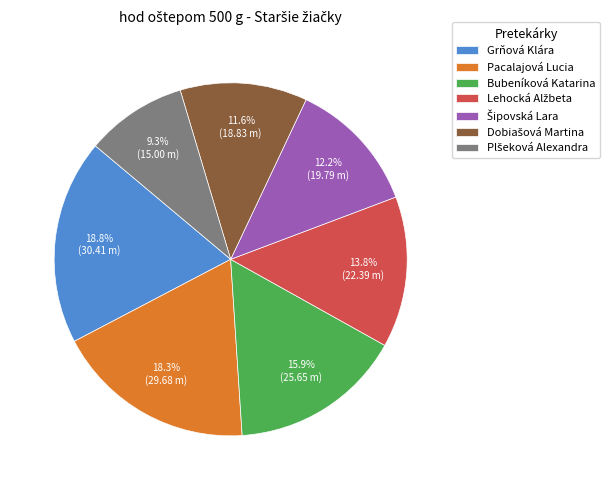

To the nearest percent, what is the average slice percentage?

14%